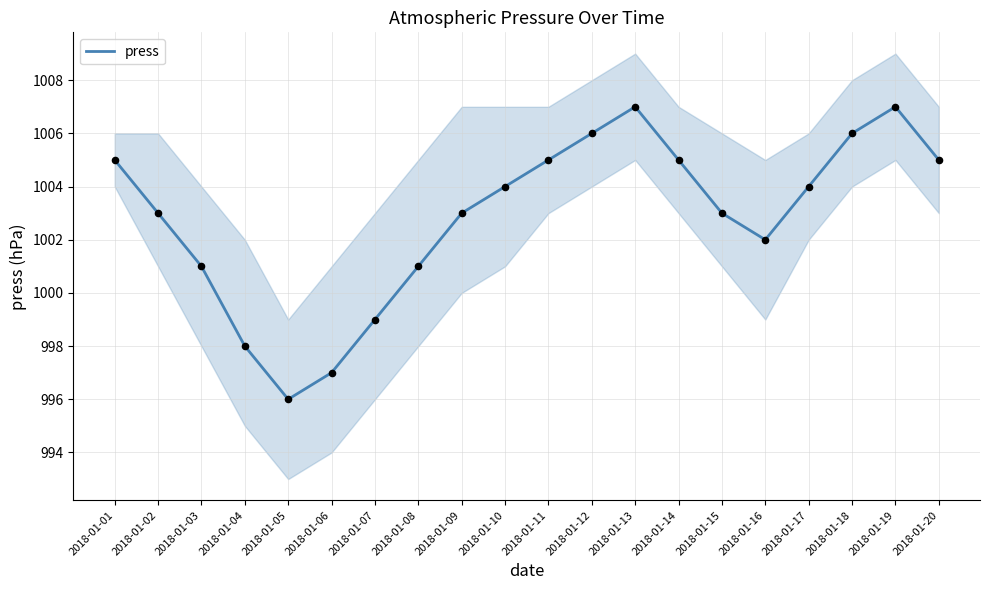

What is the change in value from 2018-01-07 to 2018-01-10?

+5